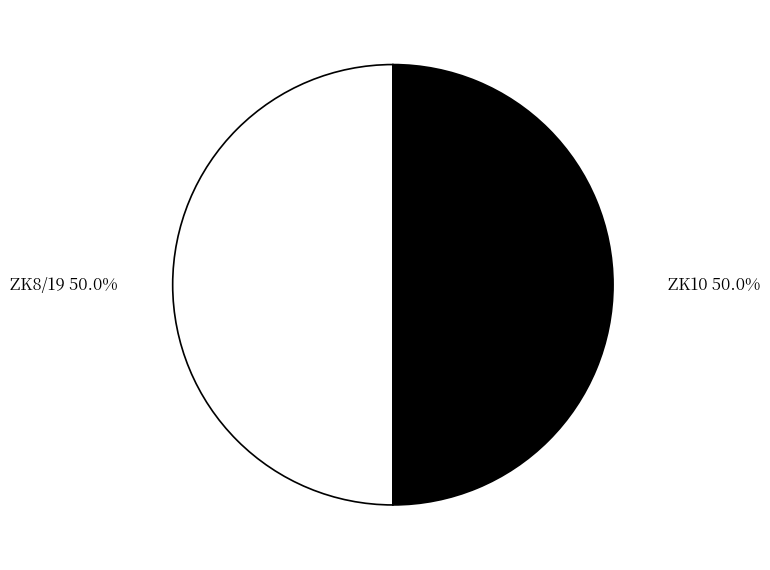

To the nearest percent, what percentage of the pie is ZK10?

50%